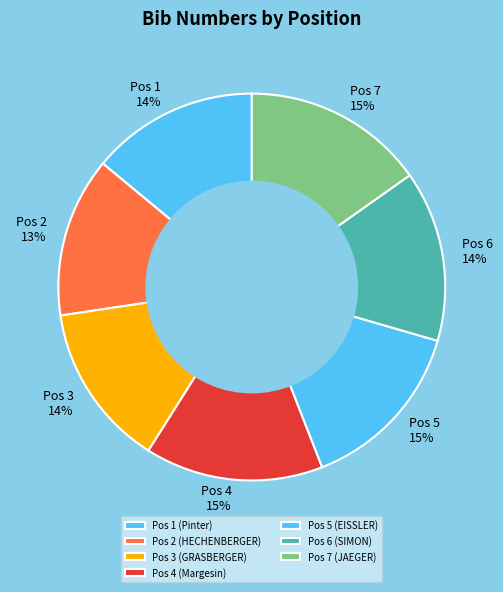

To the nearest percent, what percentage of the pie is Pos 3 (GRASBERGER)?

14%